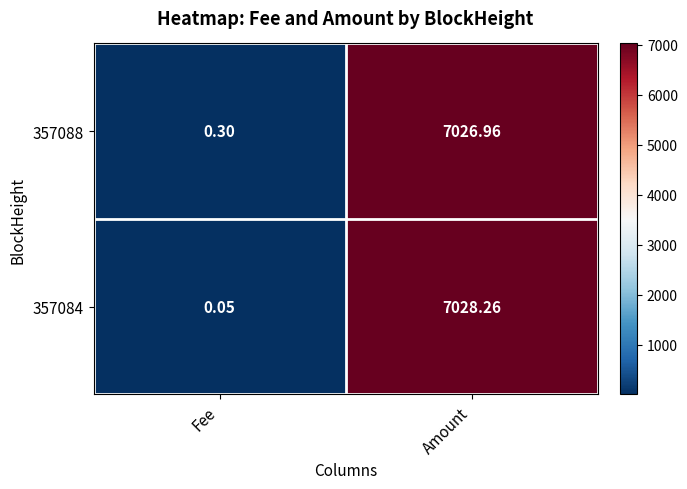

At which label does 357088 reach its peak?

Amount